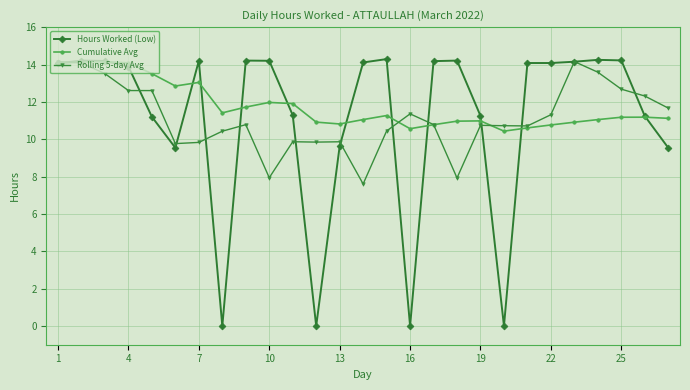

True or false: Rolling 5-day Avg has more than 2 points higher than both neighbors.

True